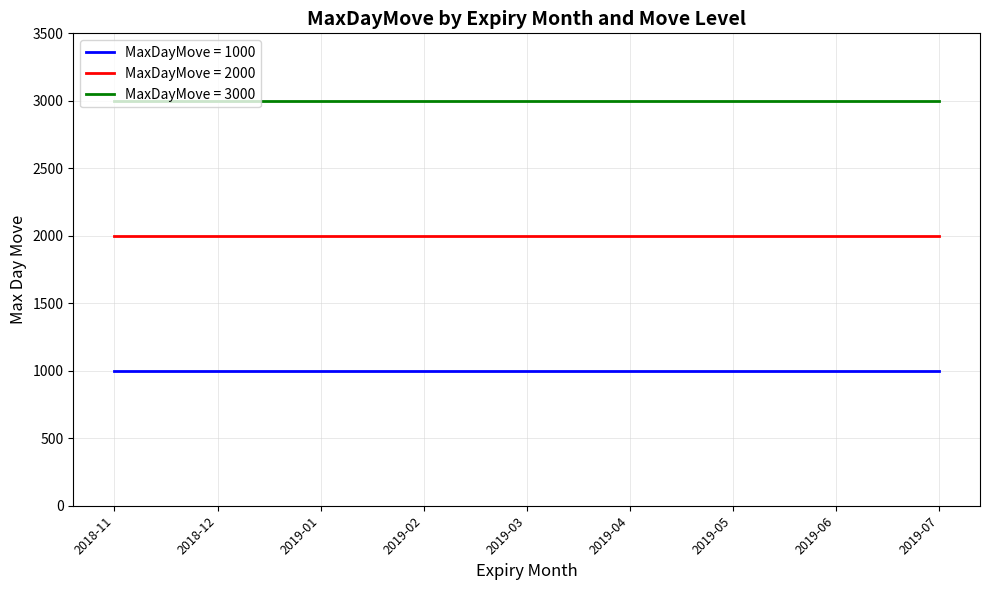

Rank the series at 2019-01 from highest to lowest value.

MaxDayMove = 3000, MaxDayMove = 2000, MaxDayMove = 1000